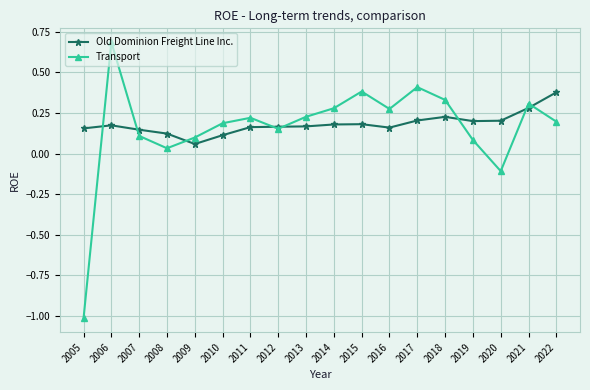

The value of Old Dominion Freight Line Inc. at 2014 is 0.2. True or false?

True